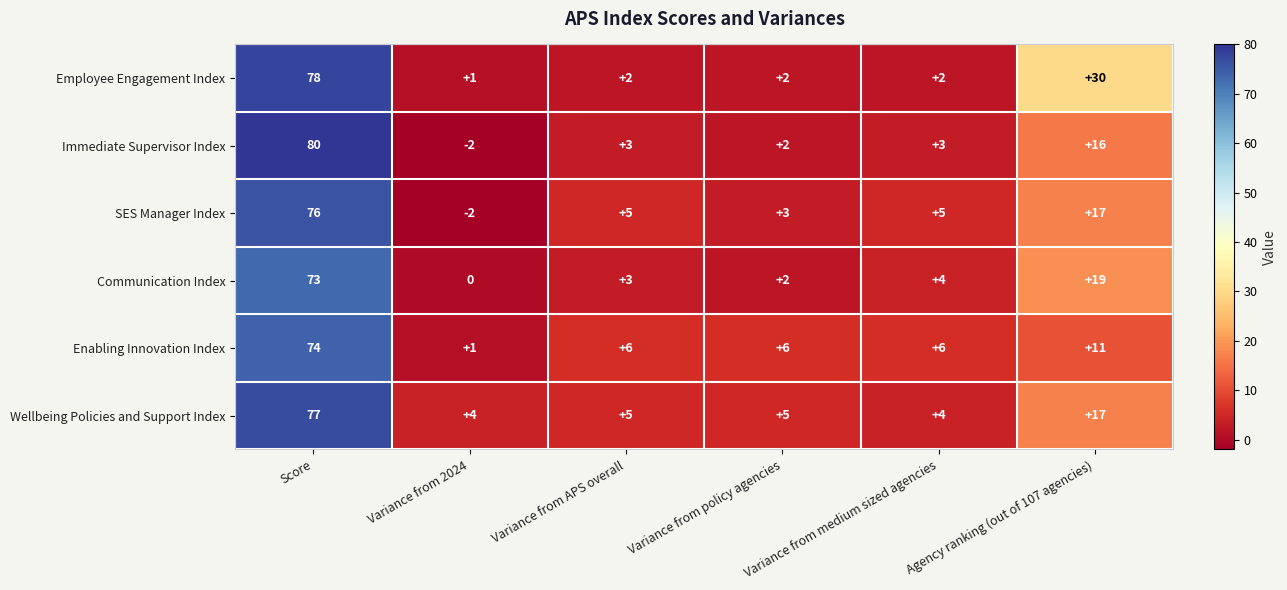

List the series in order of their peak value, highest first.

Immediate Supervisor Index, Employee Engagement Index, Wellbeing Policies and Support Index, SES Manager Index, Enabling Innovation Index, Communication Index